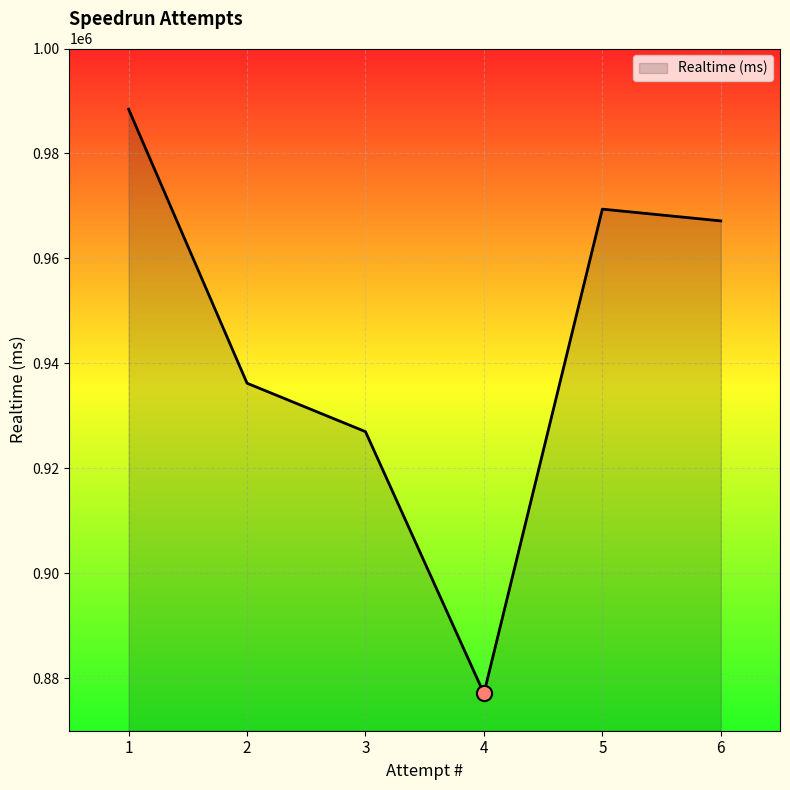

Between 6 and 1, which is larger?

1